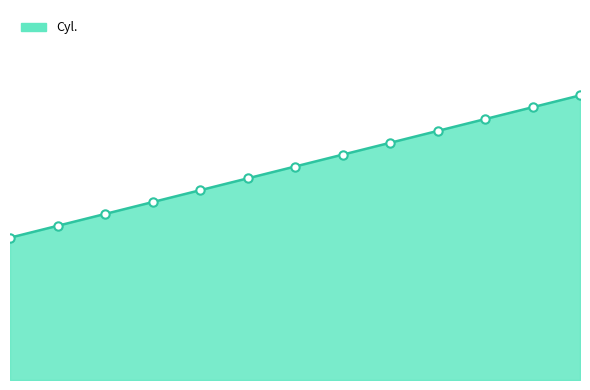

Reading left to right, transcribe all the data shown in this chart.

3.0	3.2	3.5	3.8	4.0	4.2	4.5	4.8	5.0	5.2	5.5	5.8	6.0